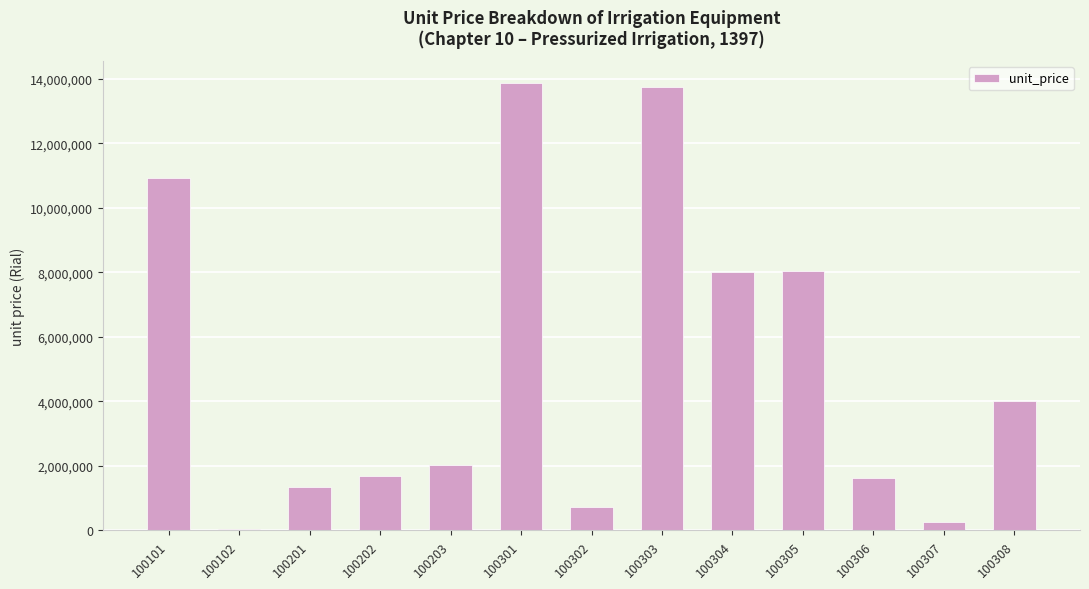

True or false: the data shows 2792910 at 100308.

False